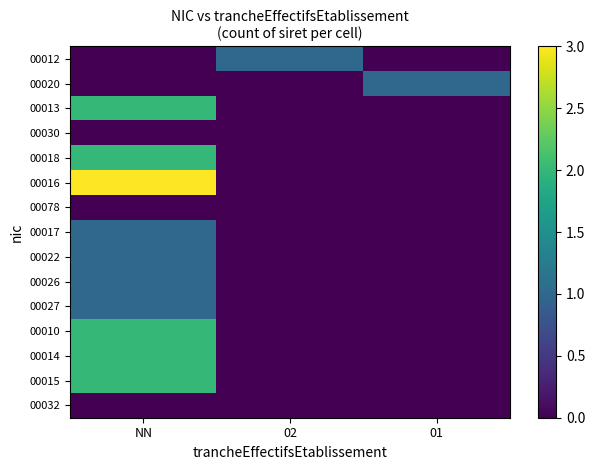

At which category does the chart reach its minimum across all series?

NN